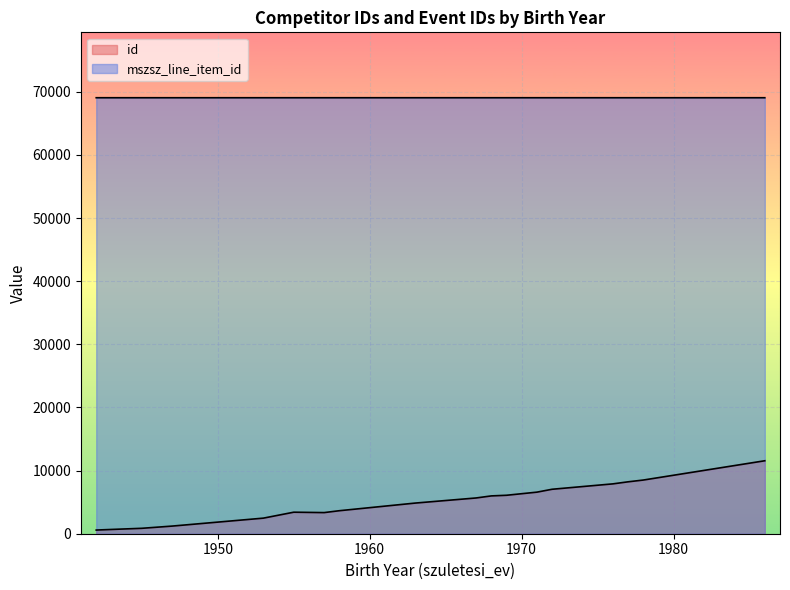

Count the mszsz_line_item_id values in the range 69048 to 69049.

28